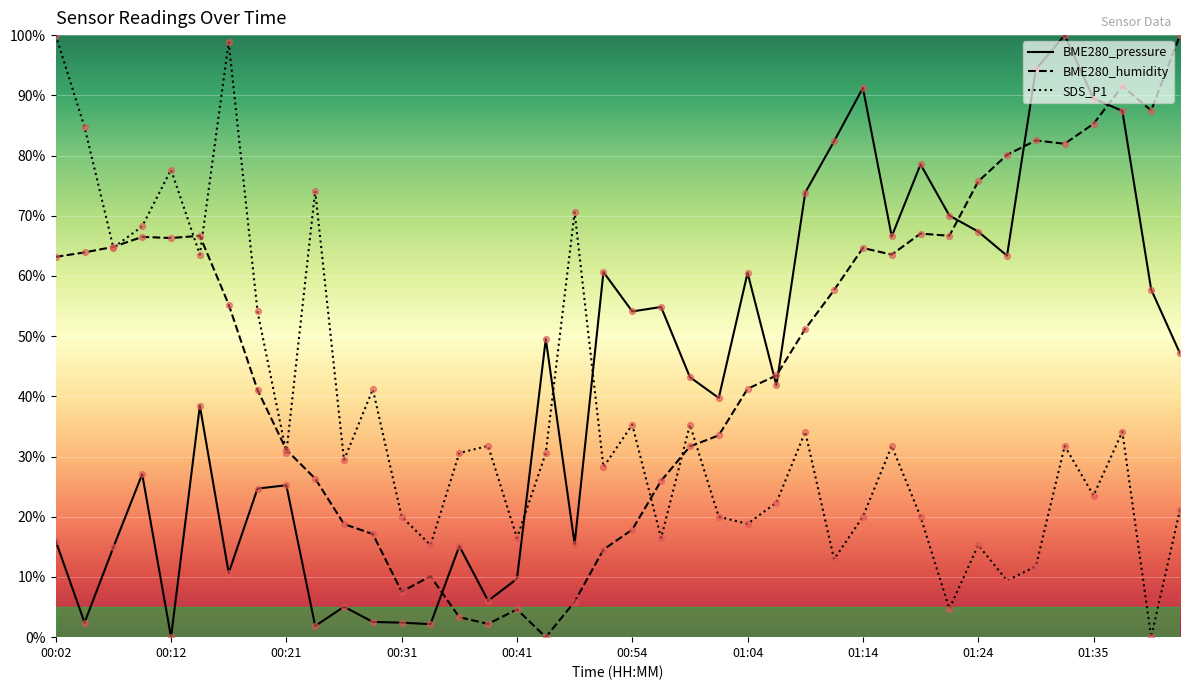

At how many categories does at least one series exceed 71?

17